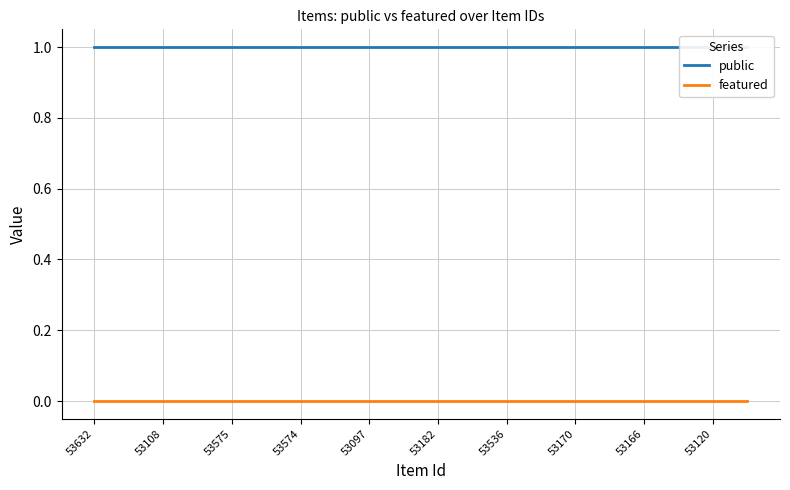

The value of featured at 53632 is 0. True or false?

True